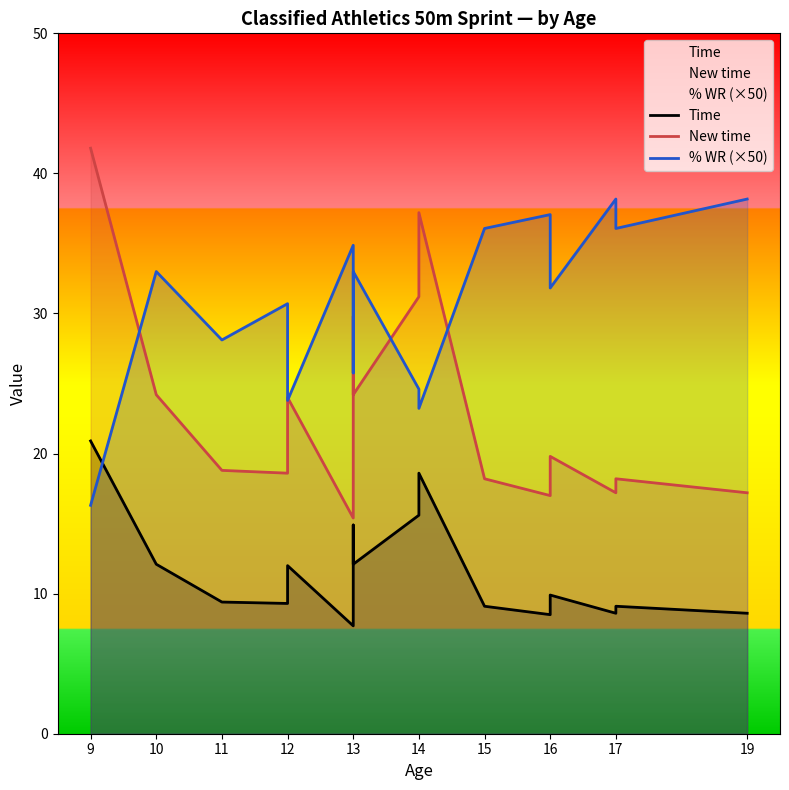

Which series has the largest range (max minus min)?

New time